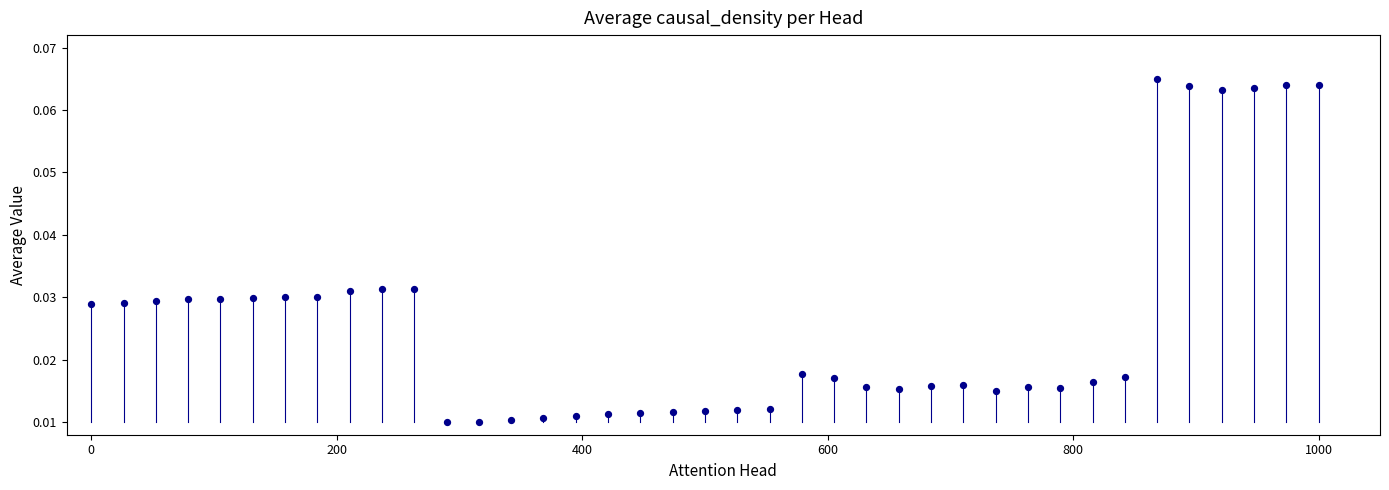

What is the range of X values (max minus min)?

1000.0